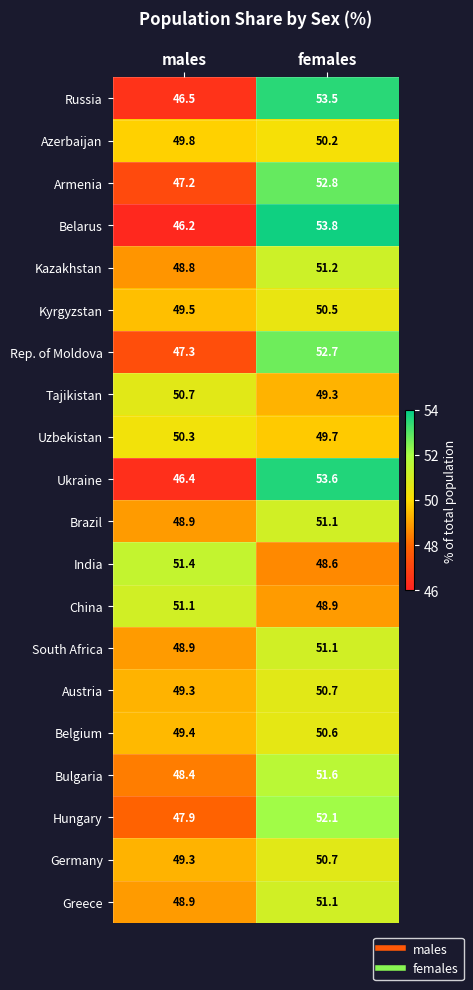

The Austria series shows 50.7 at females. True or false?

True